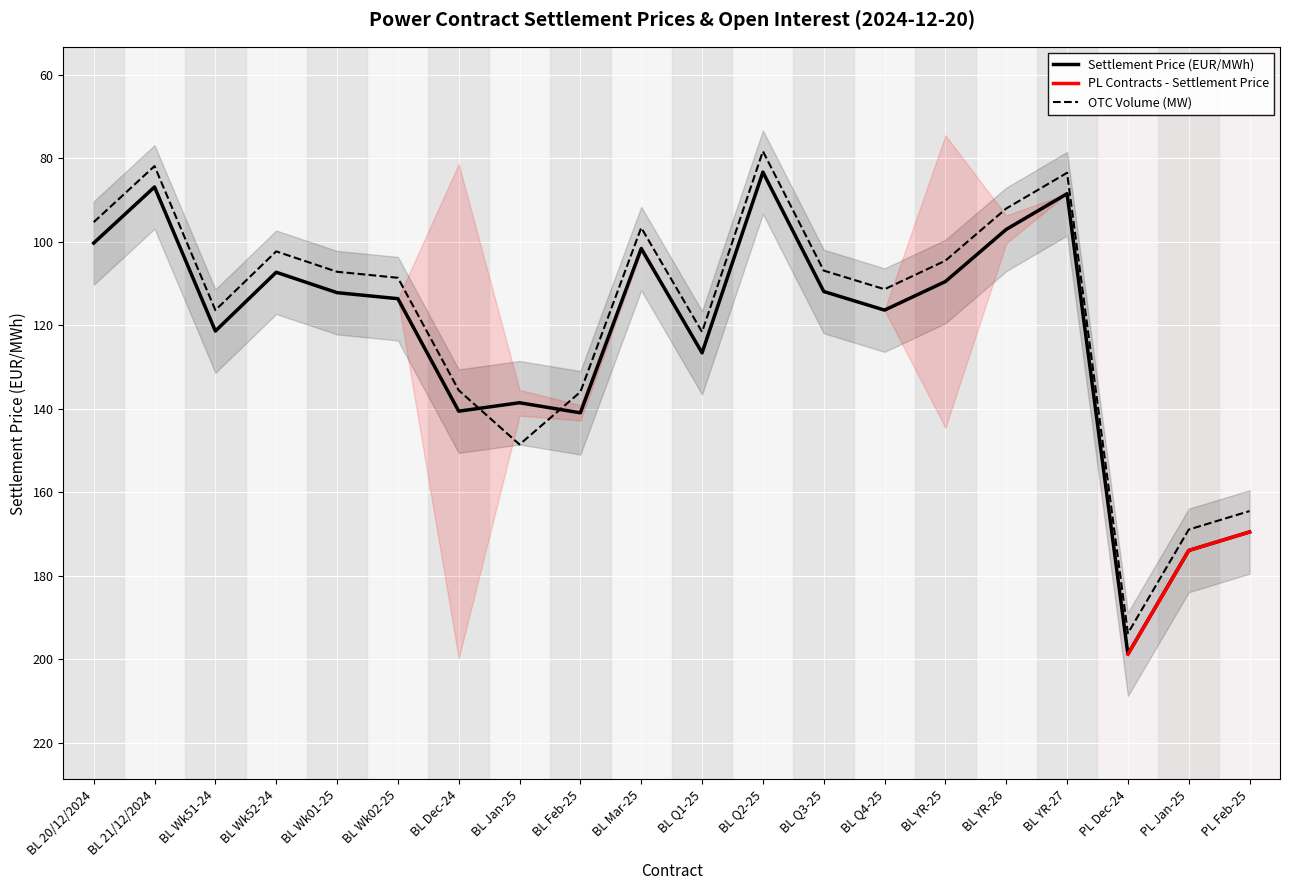

Is the value of Settlement Price (EUR/MWh) at PL Jan-25 greater than the value of PL Contracts - Settlement Price at BL YR-25?

No